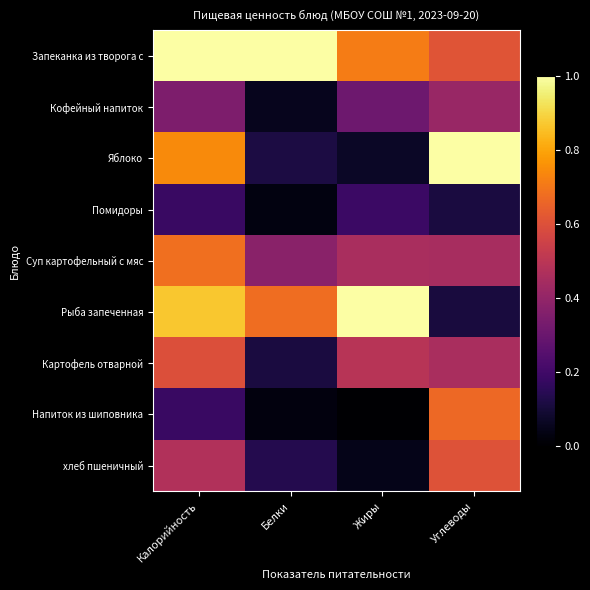

Which label corresponds to the largest value in the chart?

Калорийность